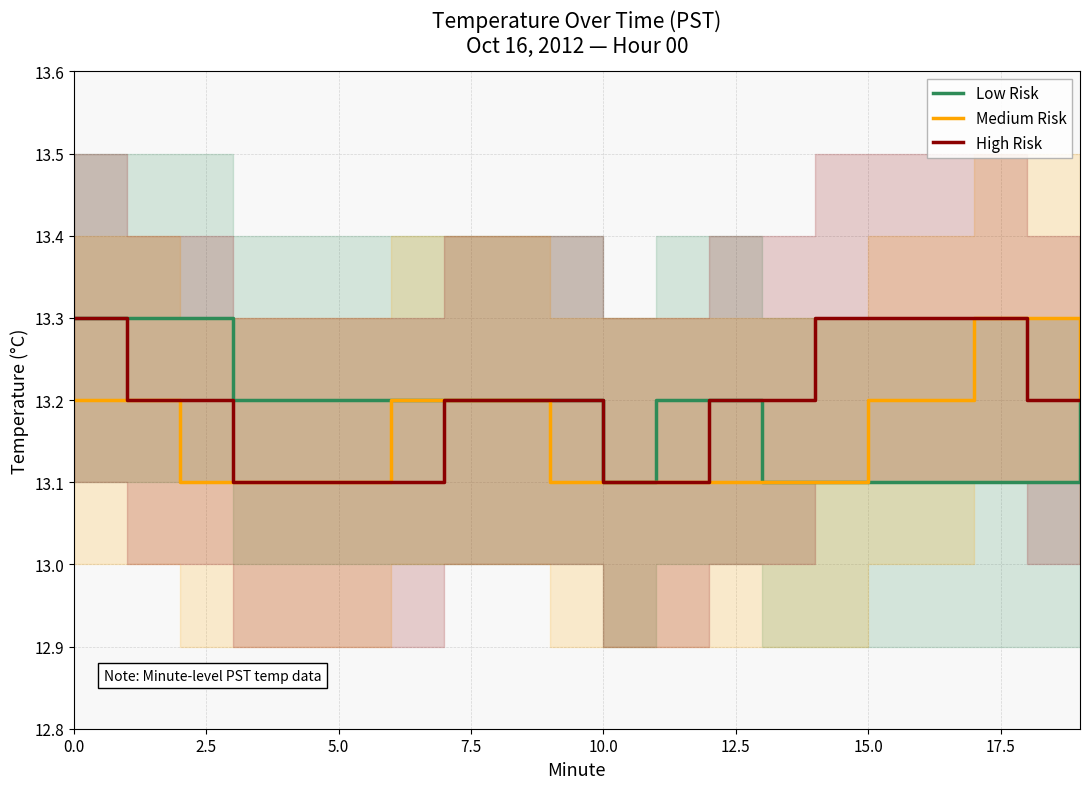

True or false: High Risk has more than 0 points higher than both neighbors.

False